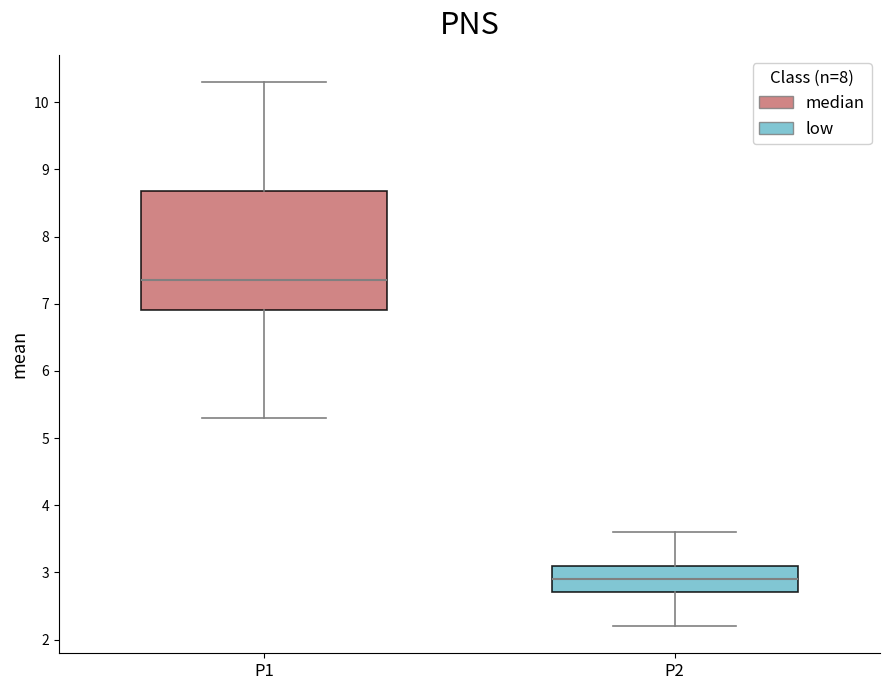

Reading left to right, transcribe this box plot: for each box, give where its median line is, the range the box spans, and where its two whiskers end, as read against the y-axis. The values are not printed on the chart, so give them approximately, as read against the axis.

P1: median 7.4, box 6.9 to 8.7, whiskers 5.3 to 10.3
P2: median 2.9, box 2.7 to 3.1, whiskers 2.2 to 3.6